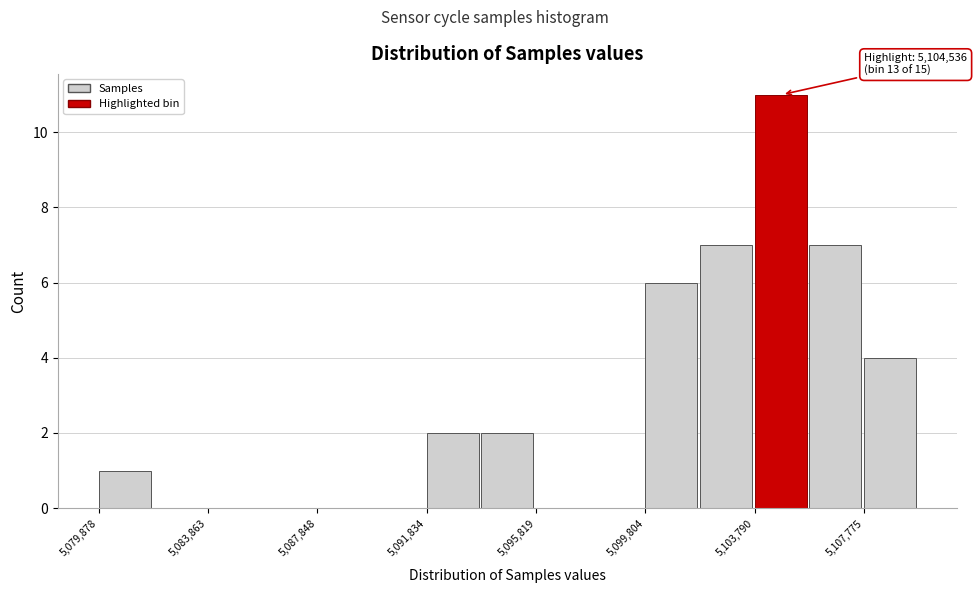

Read against the x-axis, roughly where is the centre of the tallest bar?

5104500